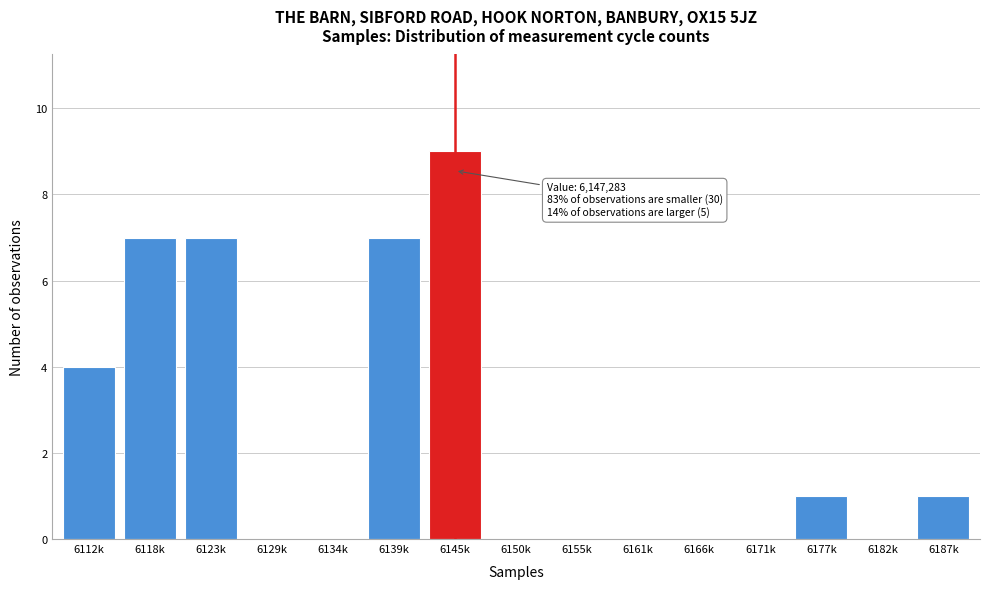

Reading left to right, extract all data points from this chart.

6112k=4	6118k=7	6123k=7	6129k=0	6134k=0	6139k=7	6145k=9	6150k=0	6155k=0	6161k=0	6166k=0	6171k=0	6177k=1	6182k=0	6187k=1